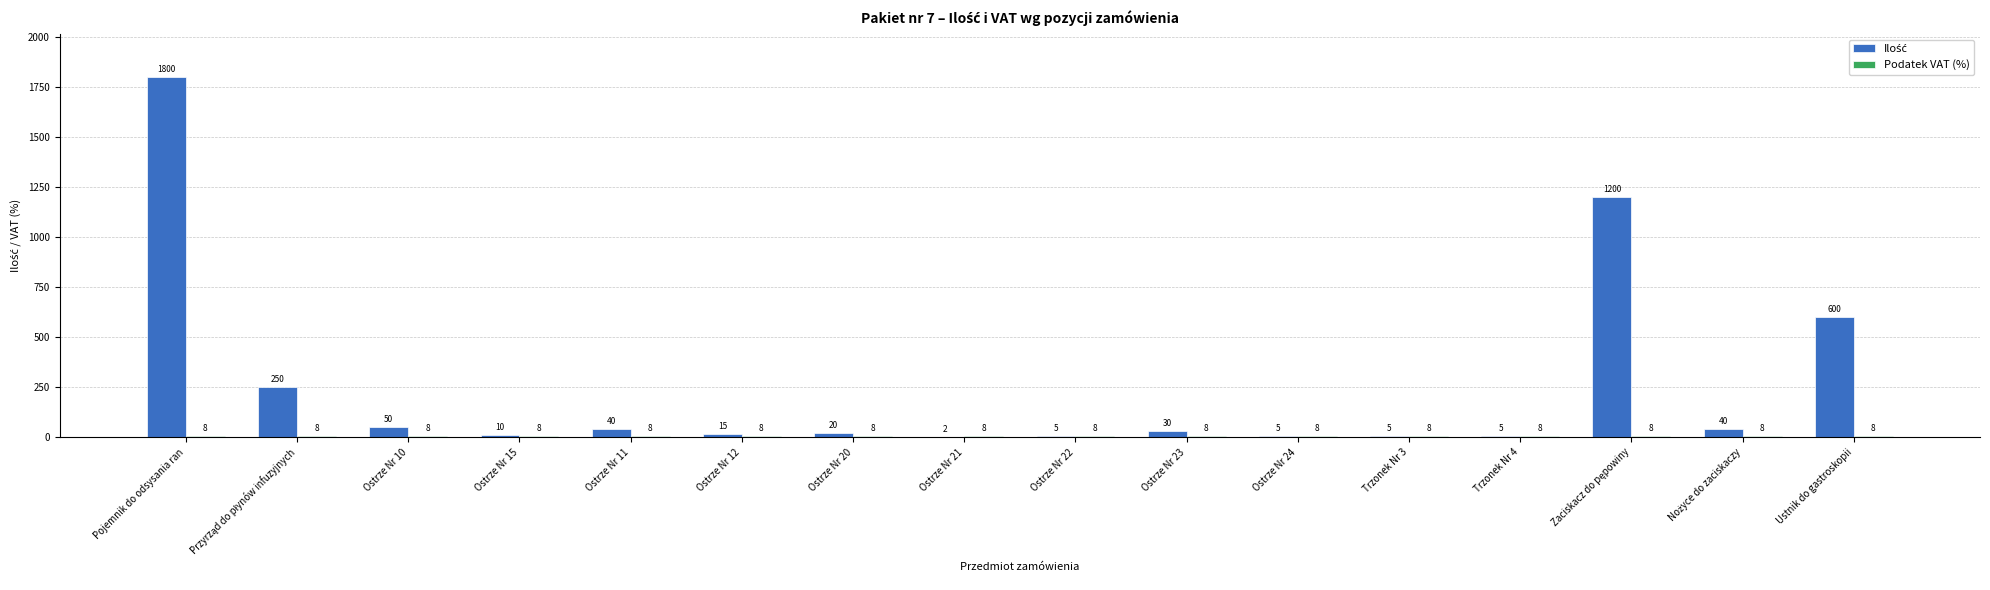

What is the total value across all series at Trzonek Nr 4?

13